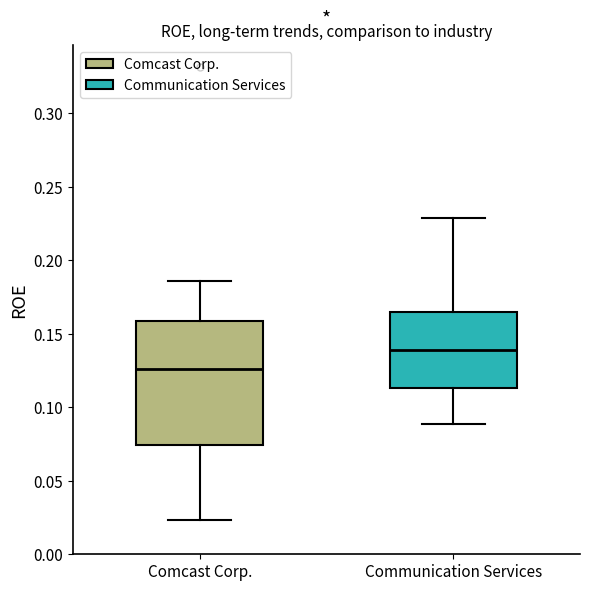

Reading left to right, read every box against the y-axis: the position of its median line, the range the box covers, and the ends of its whiskers. The values are not printed on the chart, so give them approximately, as read against the axis.

Comcast Corp.: median 0.125, box 0.075 to 0.160, whiskers 0.025 to 0.185
Communication Services: median 0.140, box 0.115 to 0.165, whiskers 0.090 to 0.230